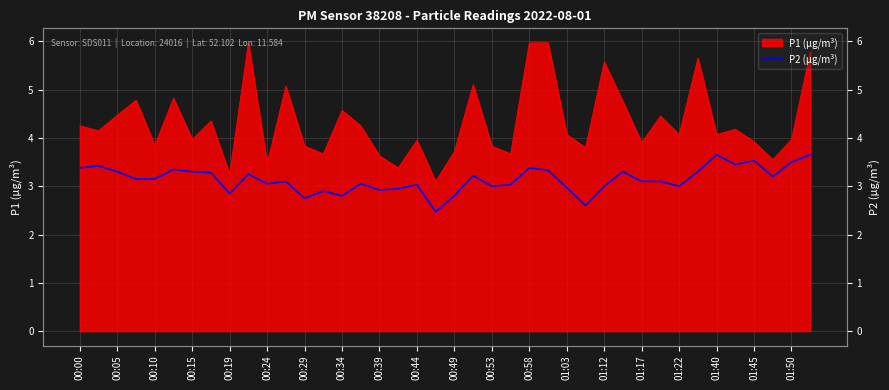

Does the chart have visible grid lines?

Yes